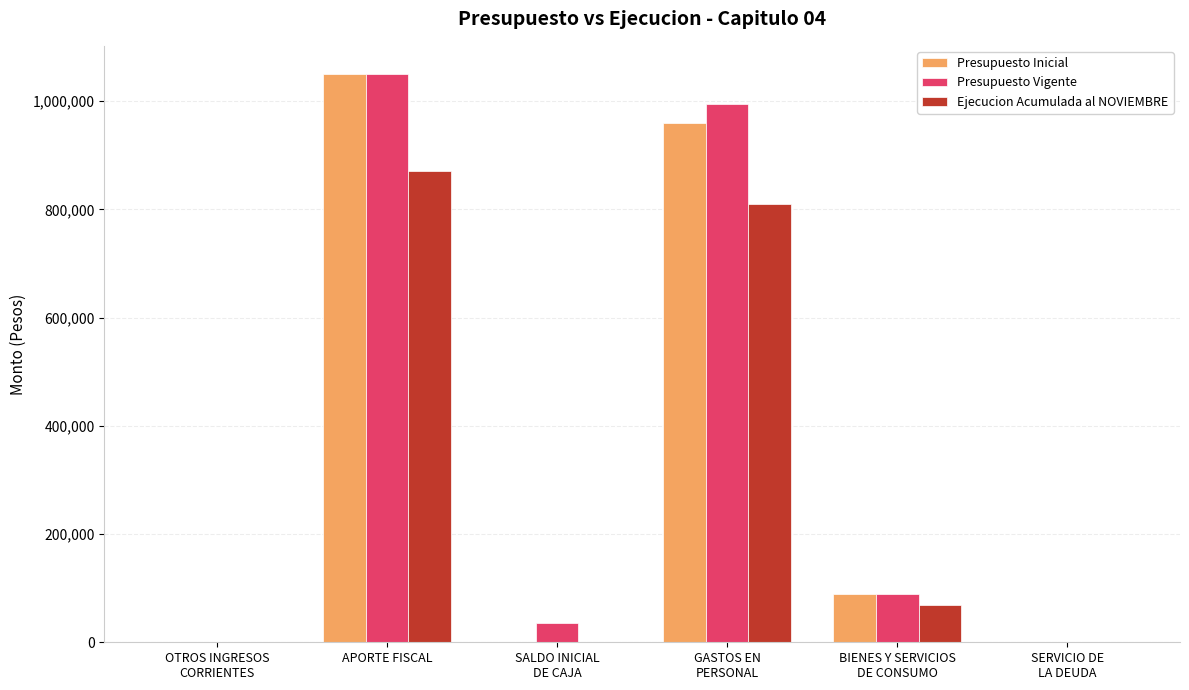

True or false: Presupuesto Vigente has a value of 1049755 at APORTE FISCAL.

True